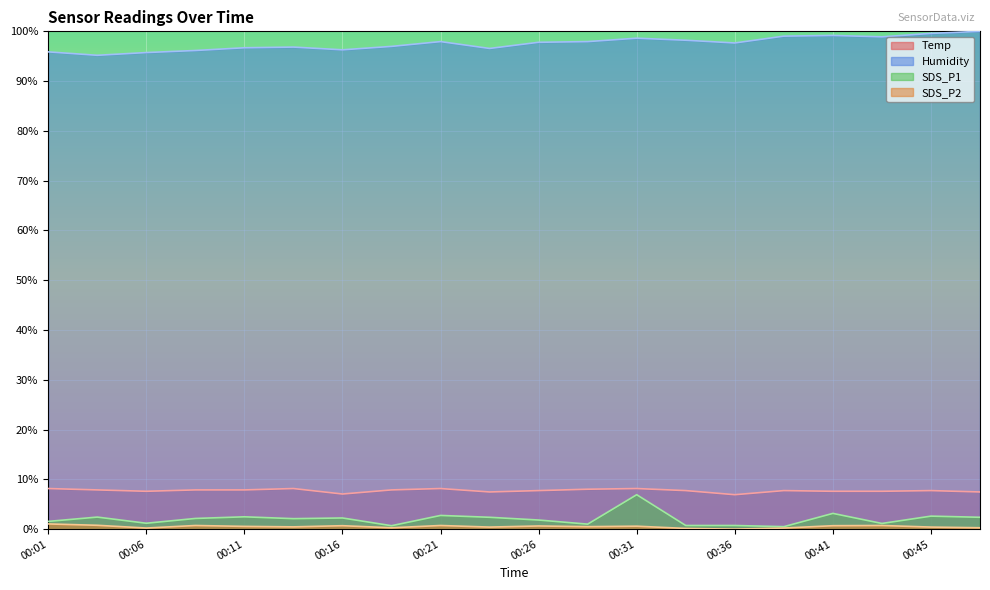

In Temp, how many points are higher than both neighbors (excluding endpoints)?

5